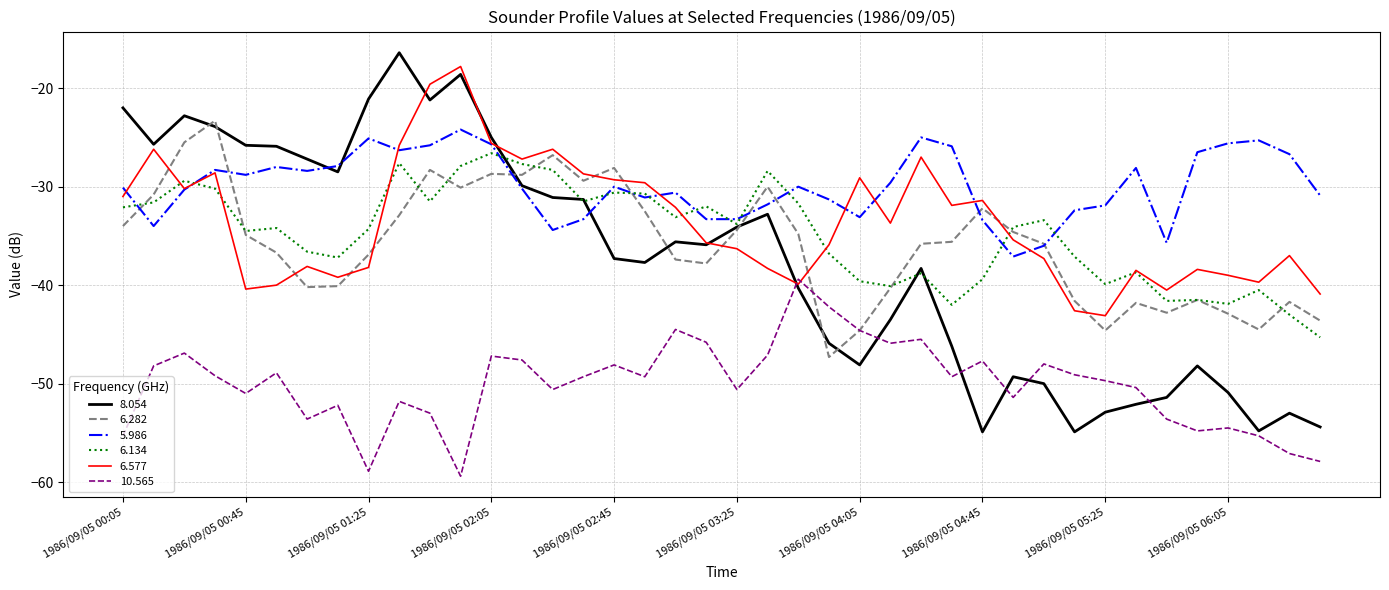

True or false: 5.986 and 6.282 intersect in this chart.

True